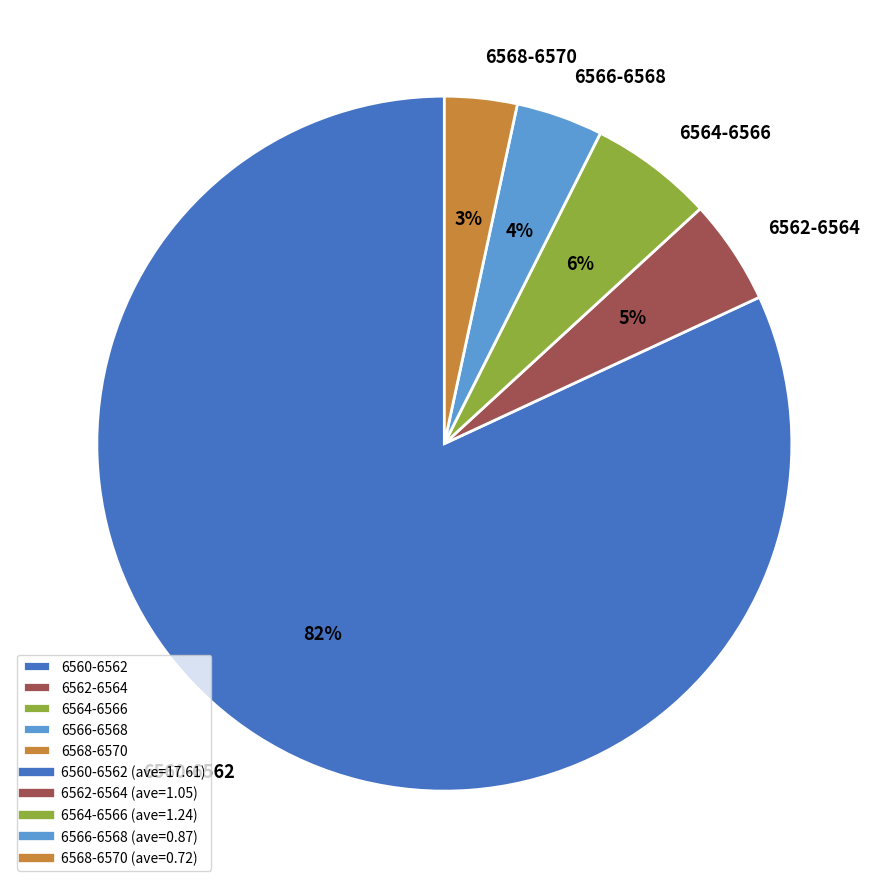

Rank the categories by value from highest to lowest.

6560-6562, 6564-6566, 6562-6564, 6566-6568, 6568-6570